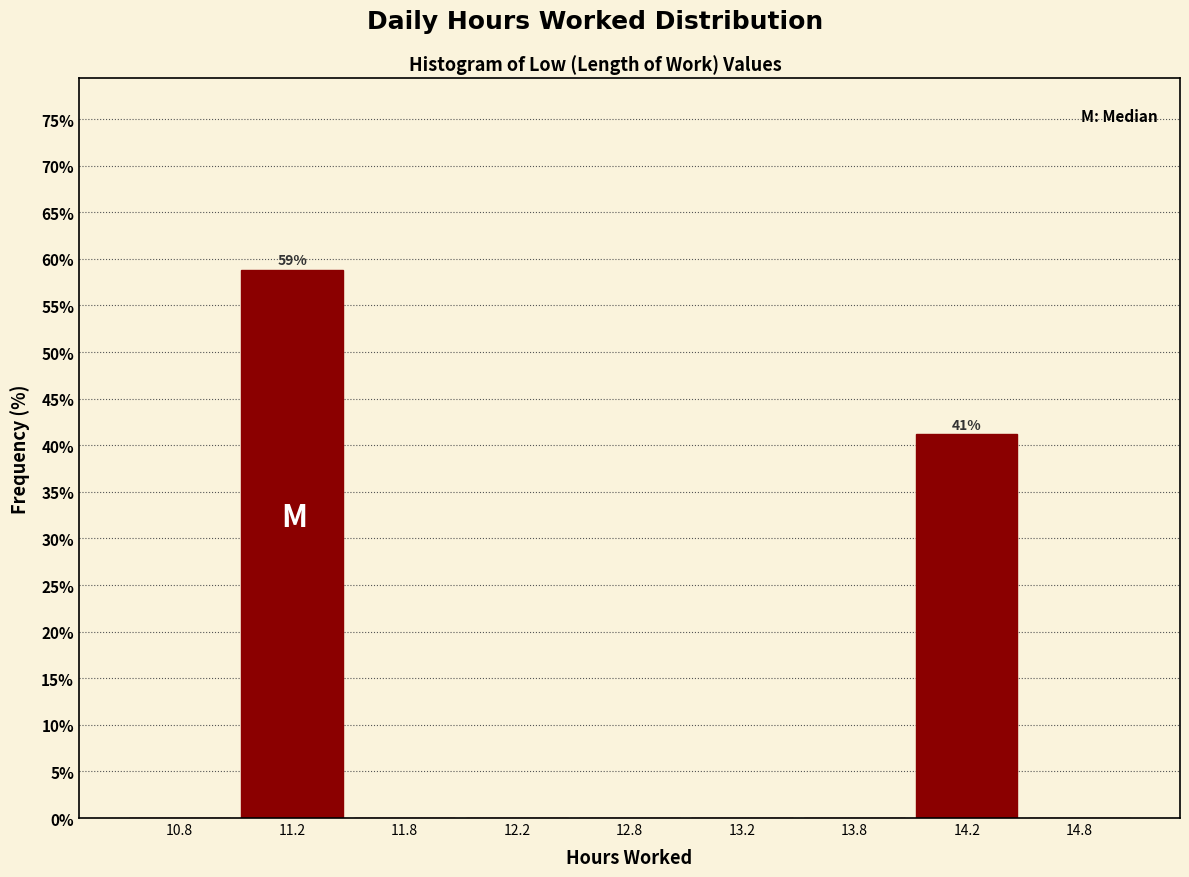

Reading left to right, extract all data points from this chart.

10.8=0.0	11.2=58.8	11.8=0.0	12.2=0.0	12.8=0.0	13.2=0.0	13.8=0.0	14.2=41.2	14.8=0.0